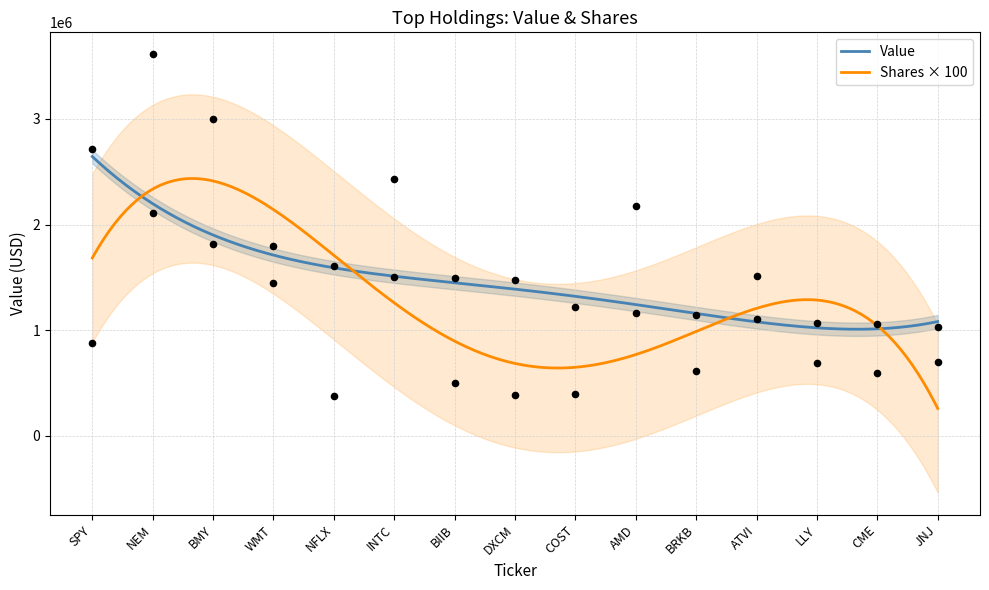

Which series has the largest total across all categories?

Value